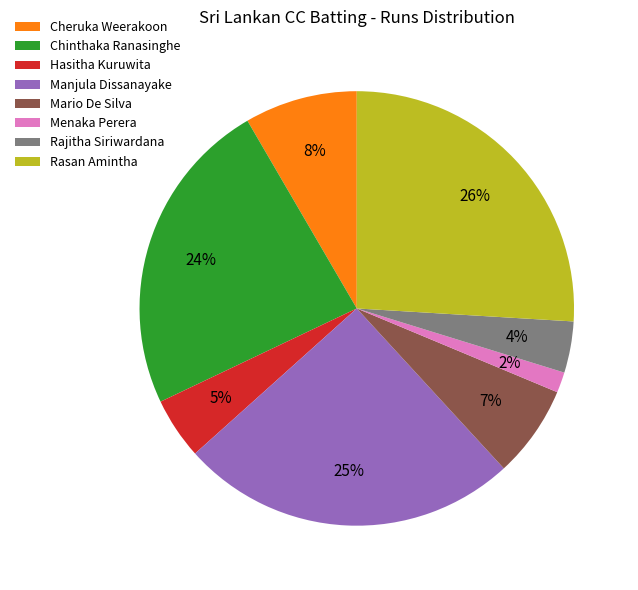

Does any single category account for the majority?

No